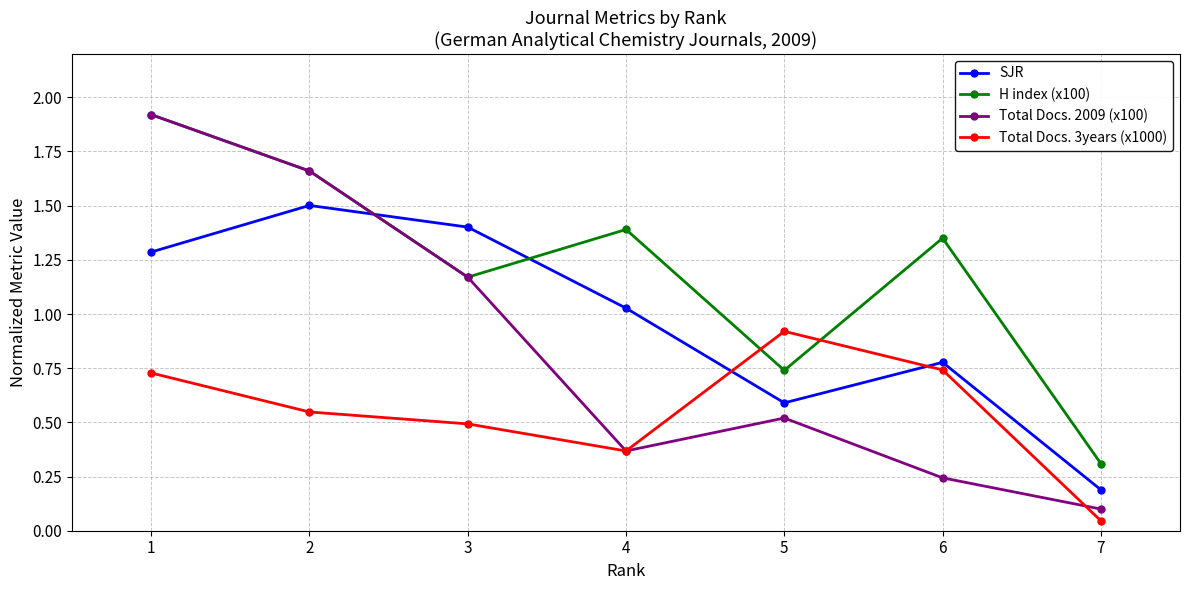

The value of SJR at 7 is 0.2. True or false?

True